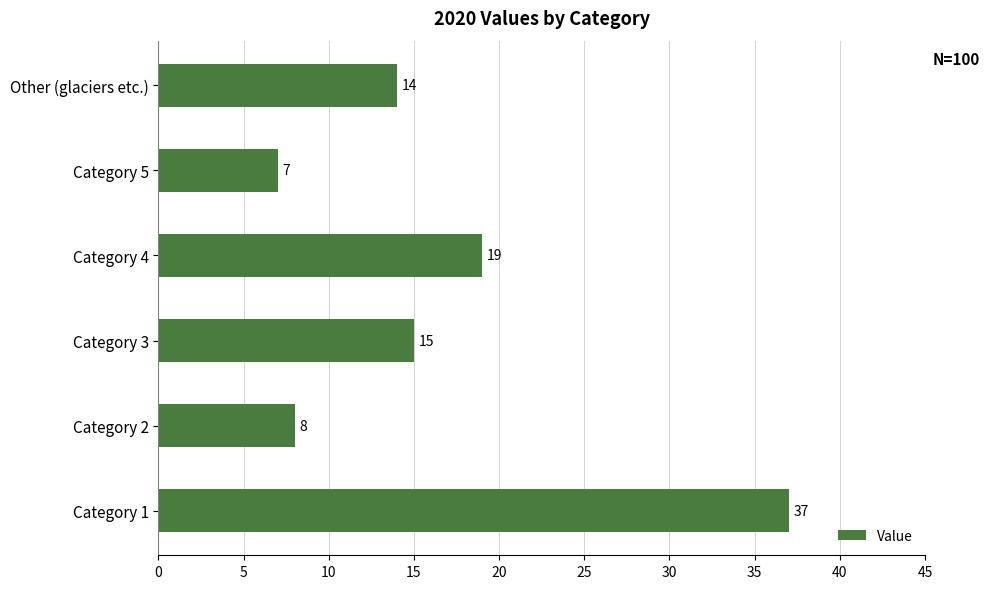

What is the approximate value at Category 3?

15